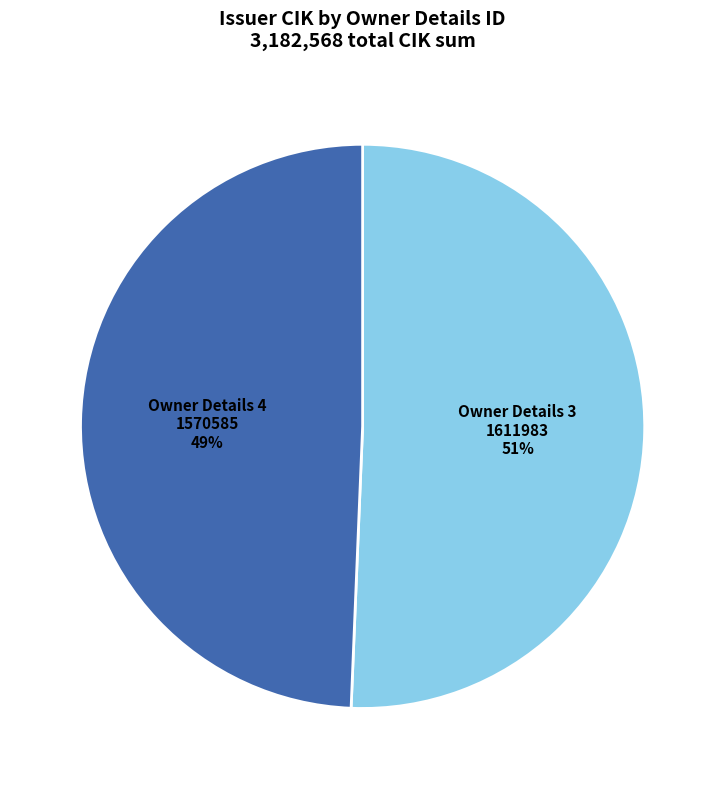

Is there a majority slice in this chart?

Yes